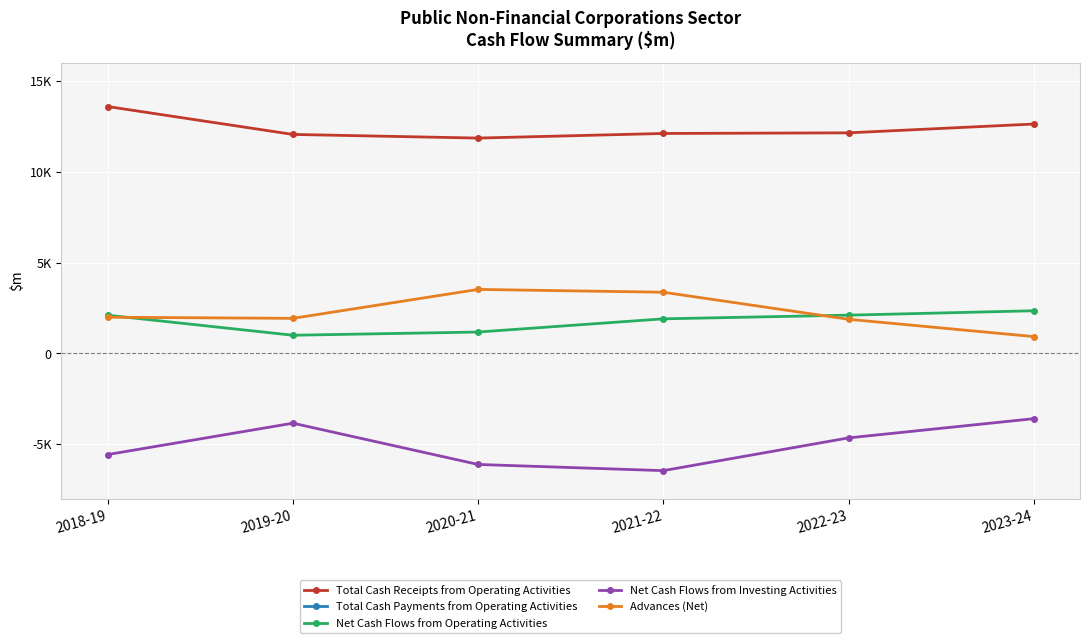

The Total Cash Receipts from Operating Activities series shows 12136 at 2022-23. True or false?

True